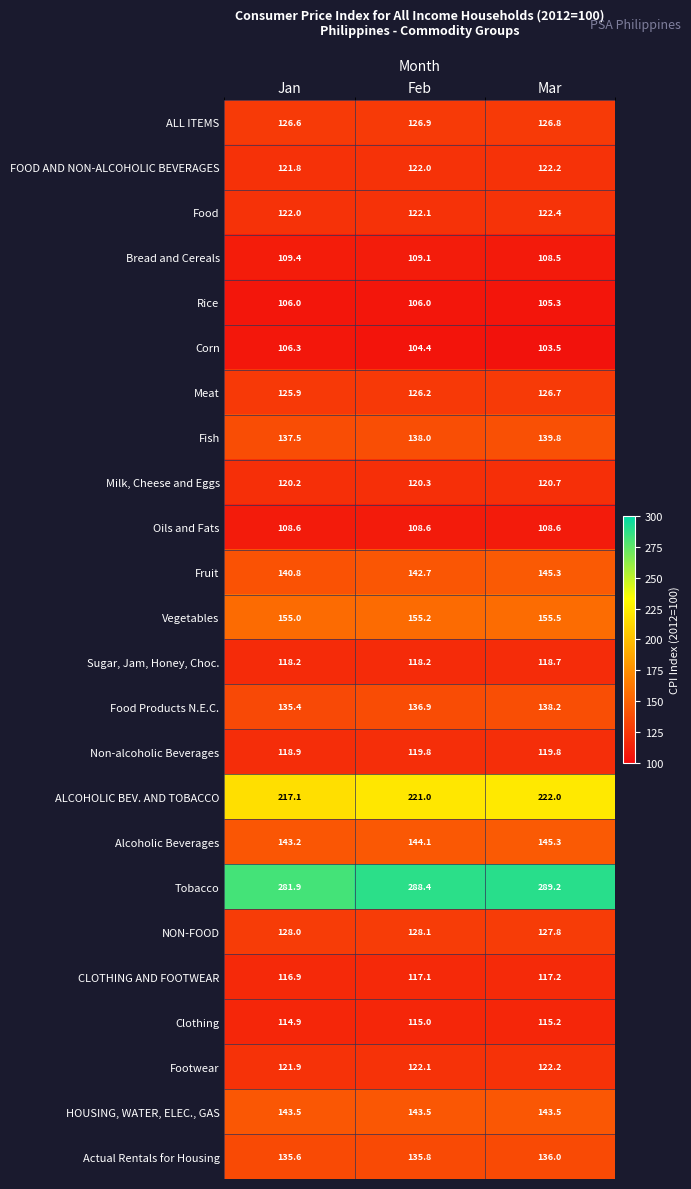

The value of Rice at Mar is 144.6. True or false?

False